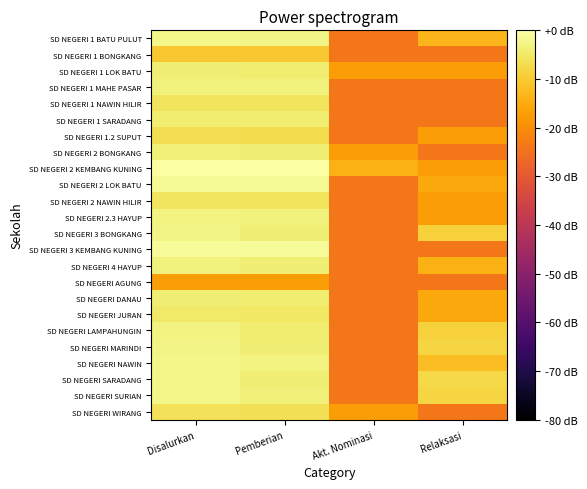

At which category is the sum across all series the highest?

Disalurkan